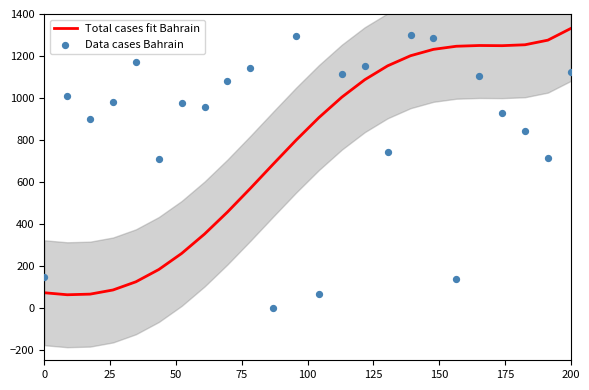

The Total cases fit Bahrain series shows 71.8 at 0. True or false?

True